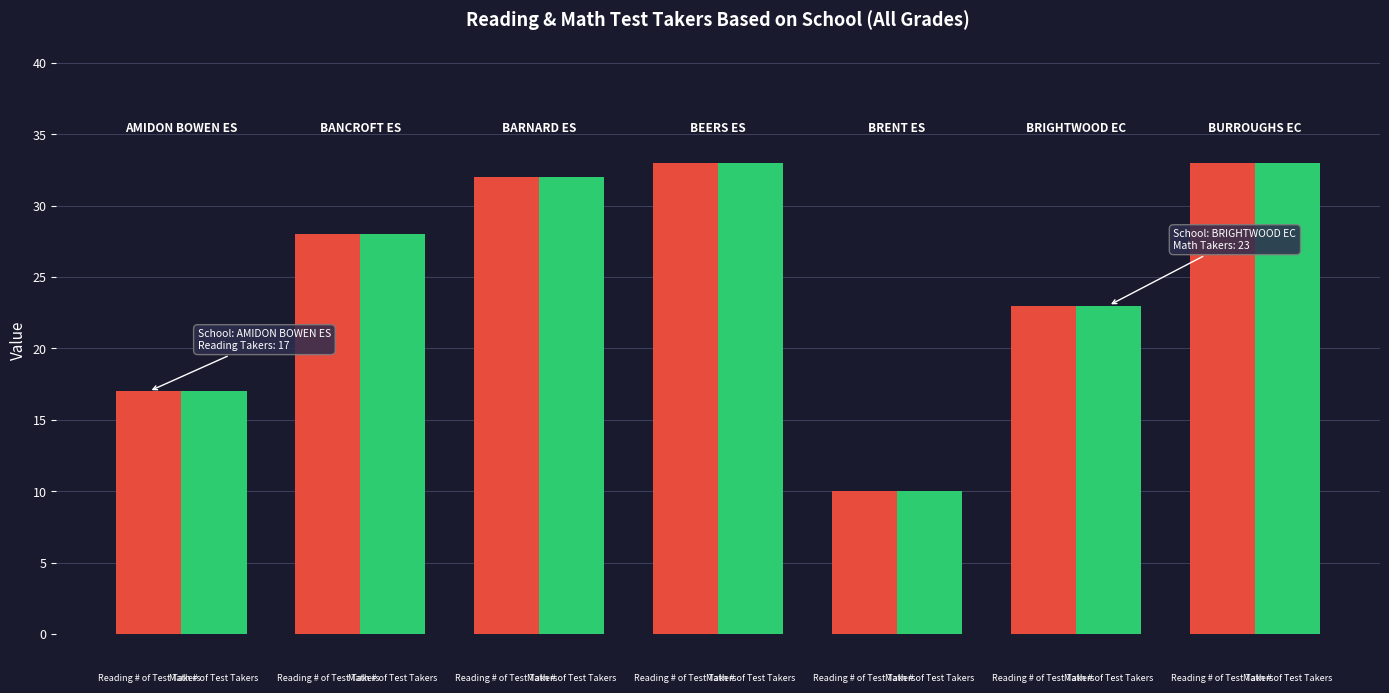

How many bars are there in each group?

2